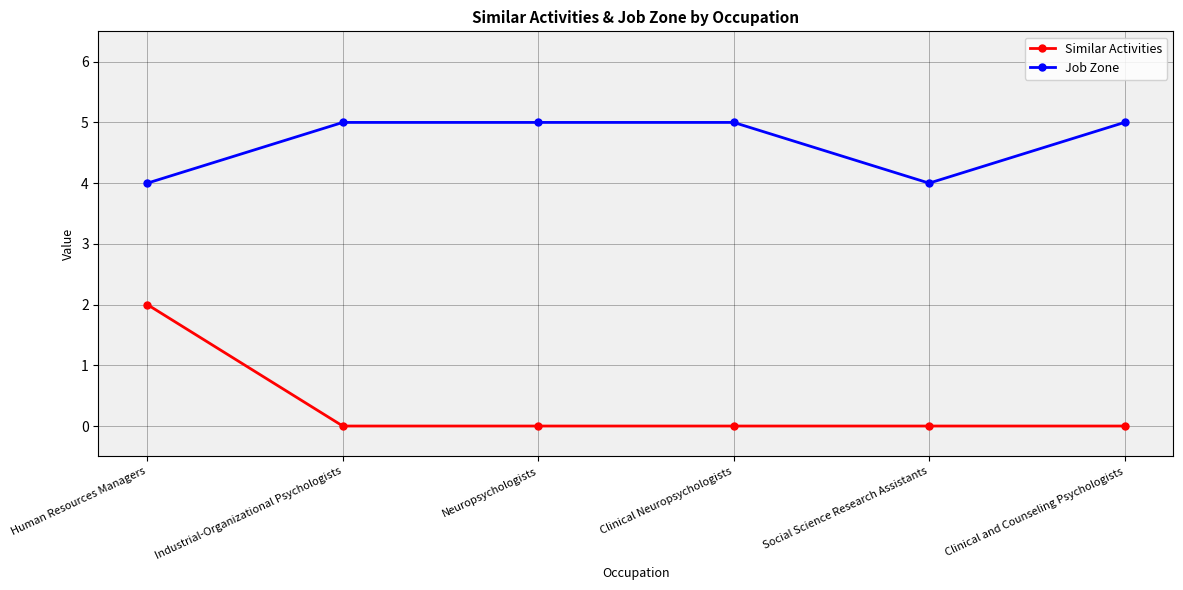

Which series has the largest total across all categories?

Job Zone